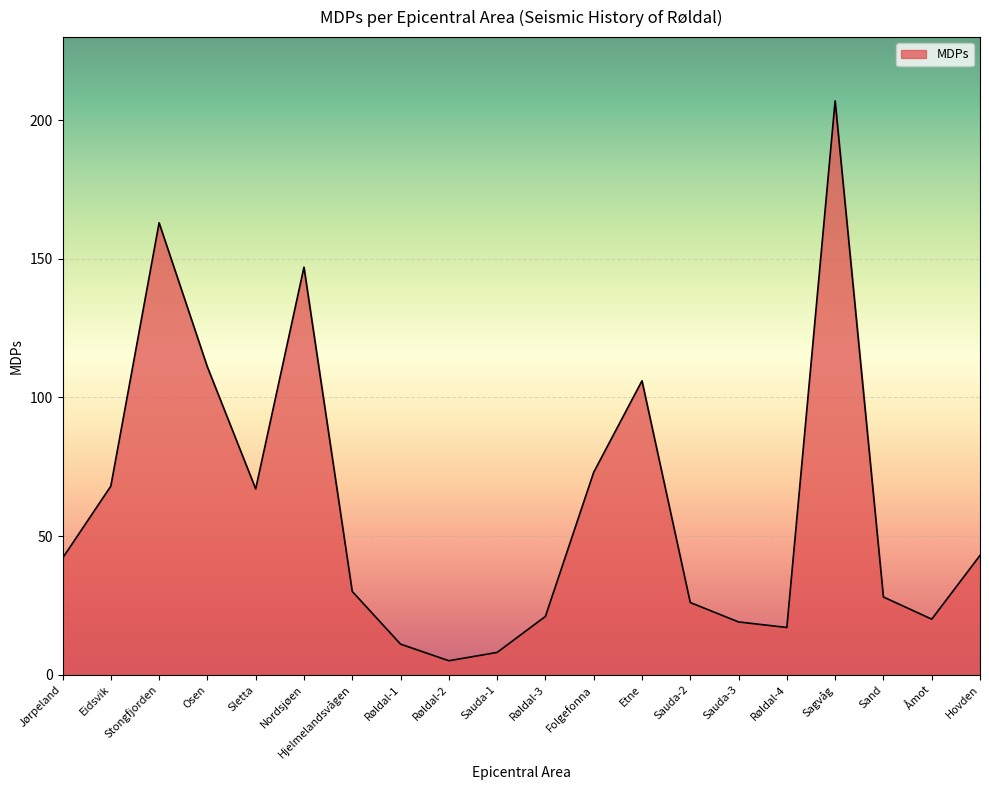

What is the difference between the values at Jørpeland and Etne?

64